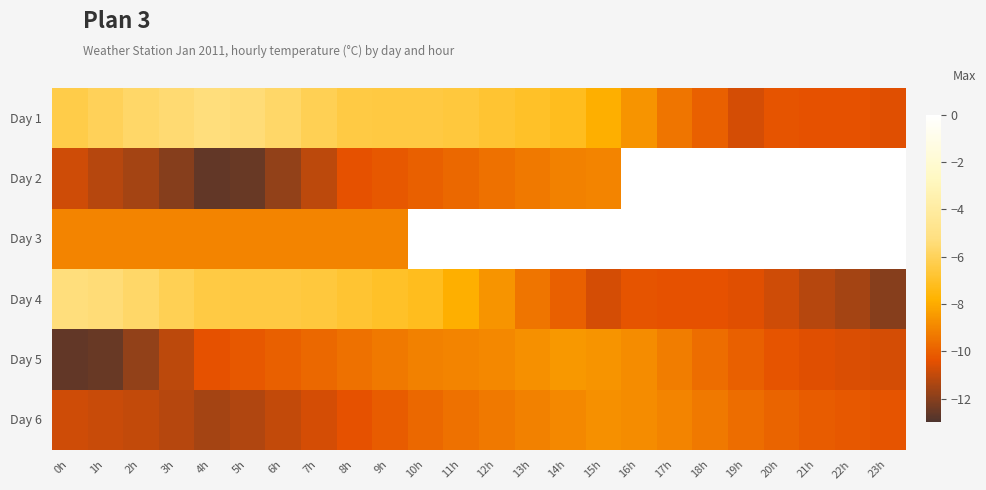

List the series in order of their peak value, lowest first.

Day 6, Day 5, Day 1, Day 4, Day 2, Day 3